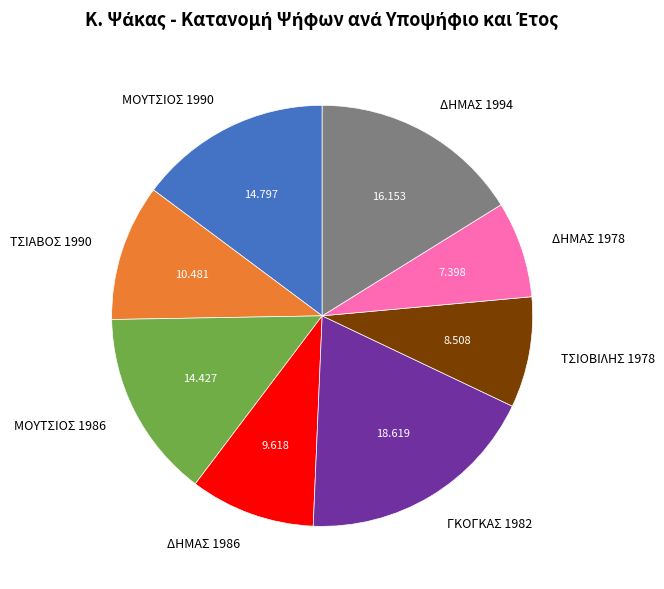

Is there a majority slice in this chart?

No